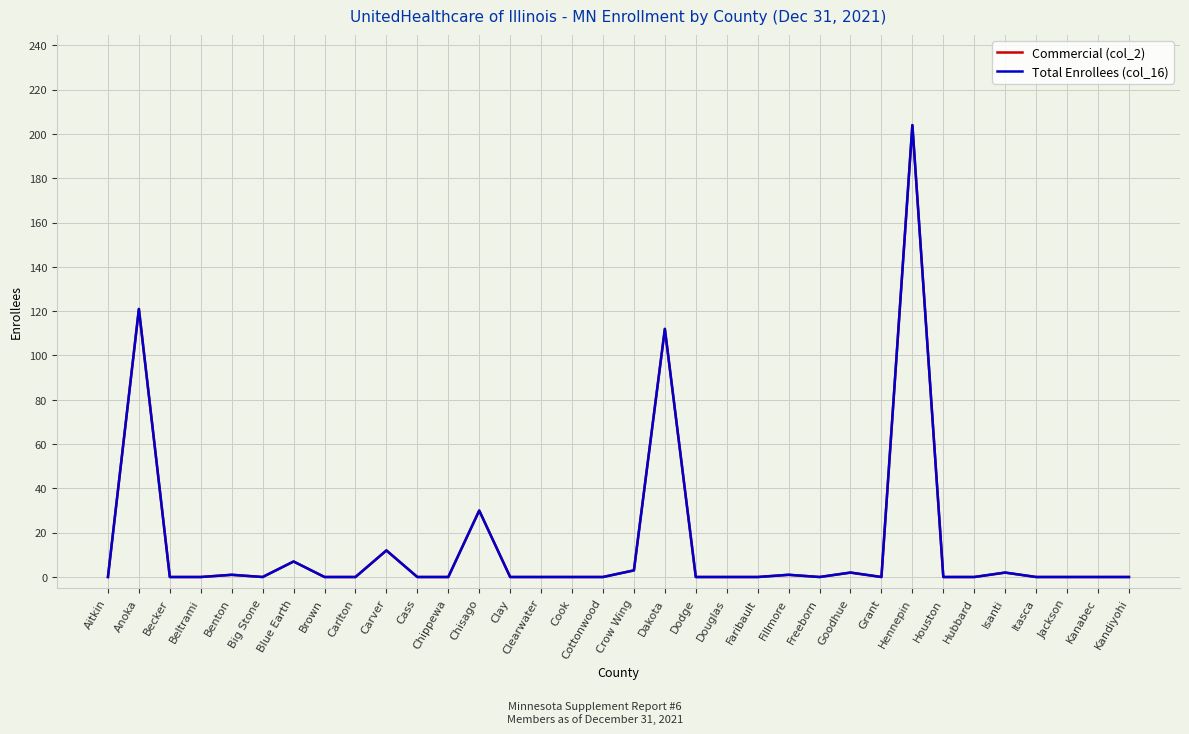

What is the maximum value for Total Enrollees (col_16)?

204